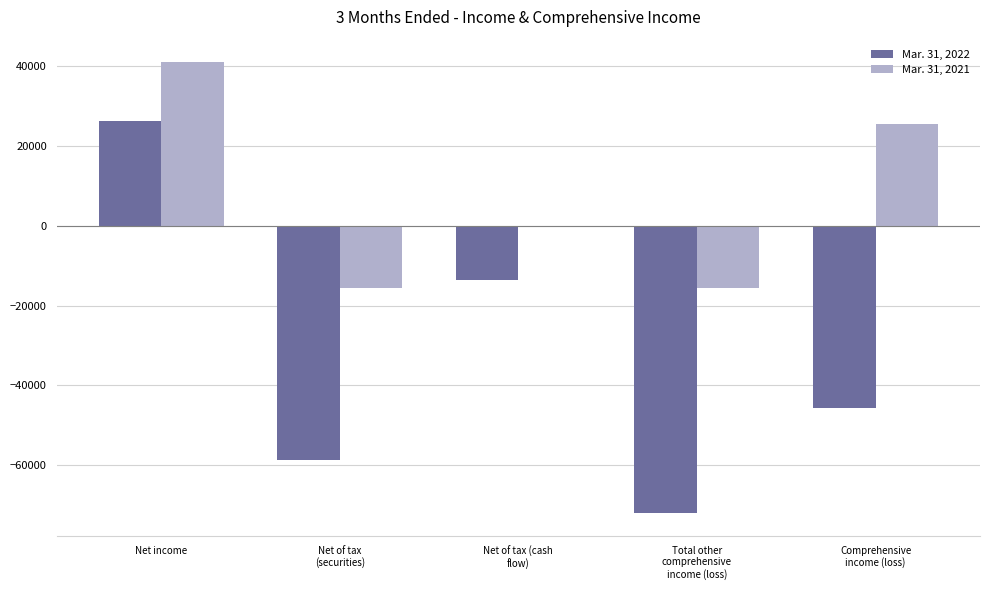

How many groups of bars are there?

5